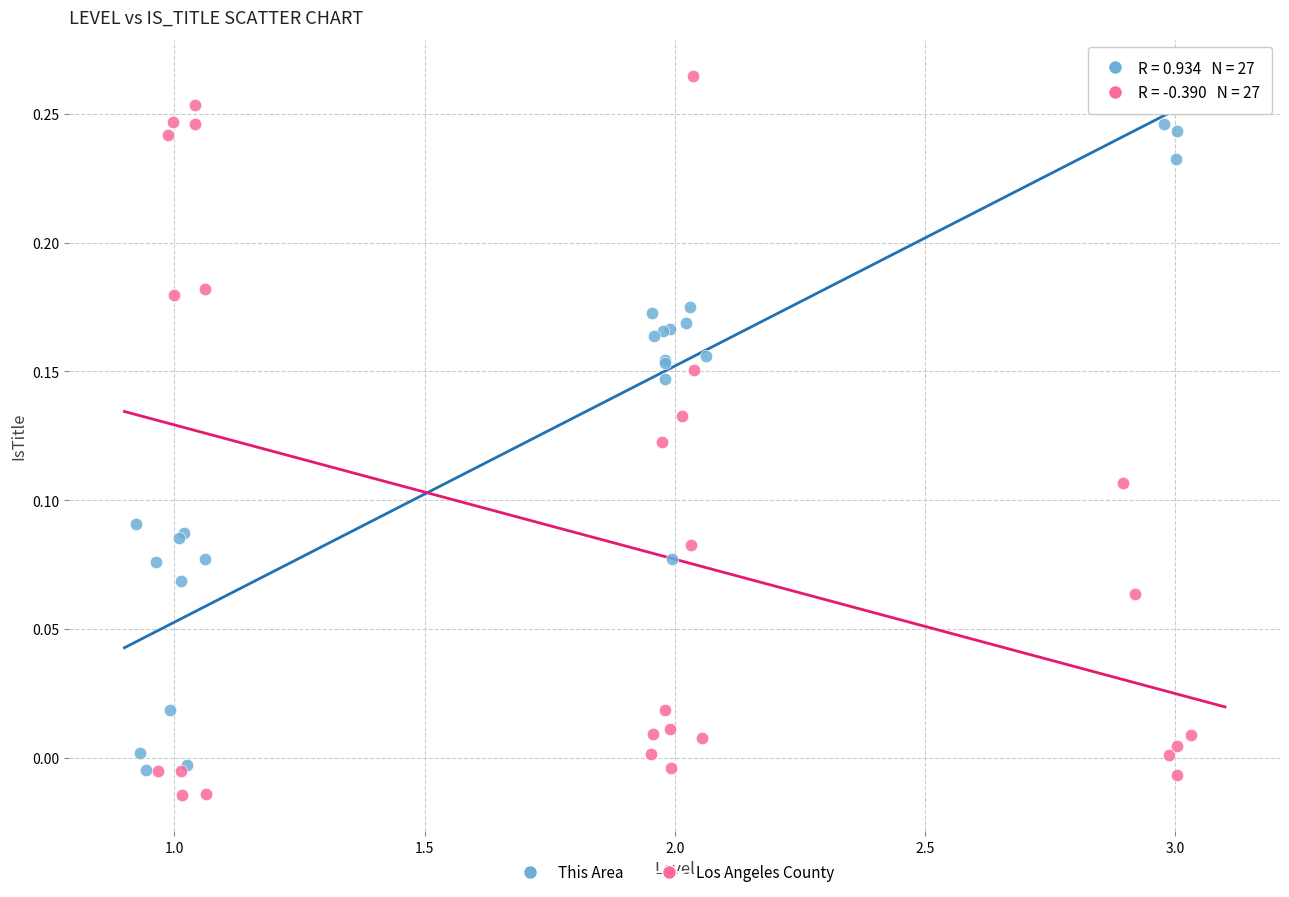

Which series has the largest Y range (max minus min)?

Los Angeles County